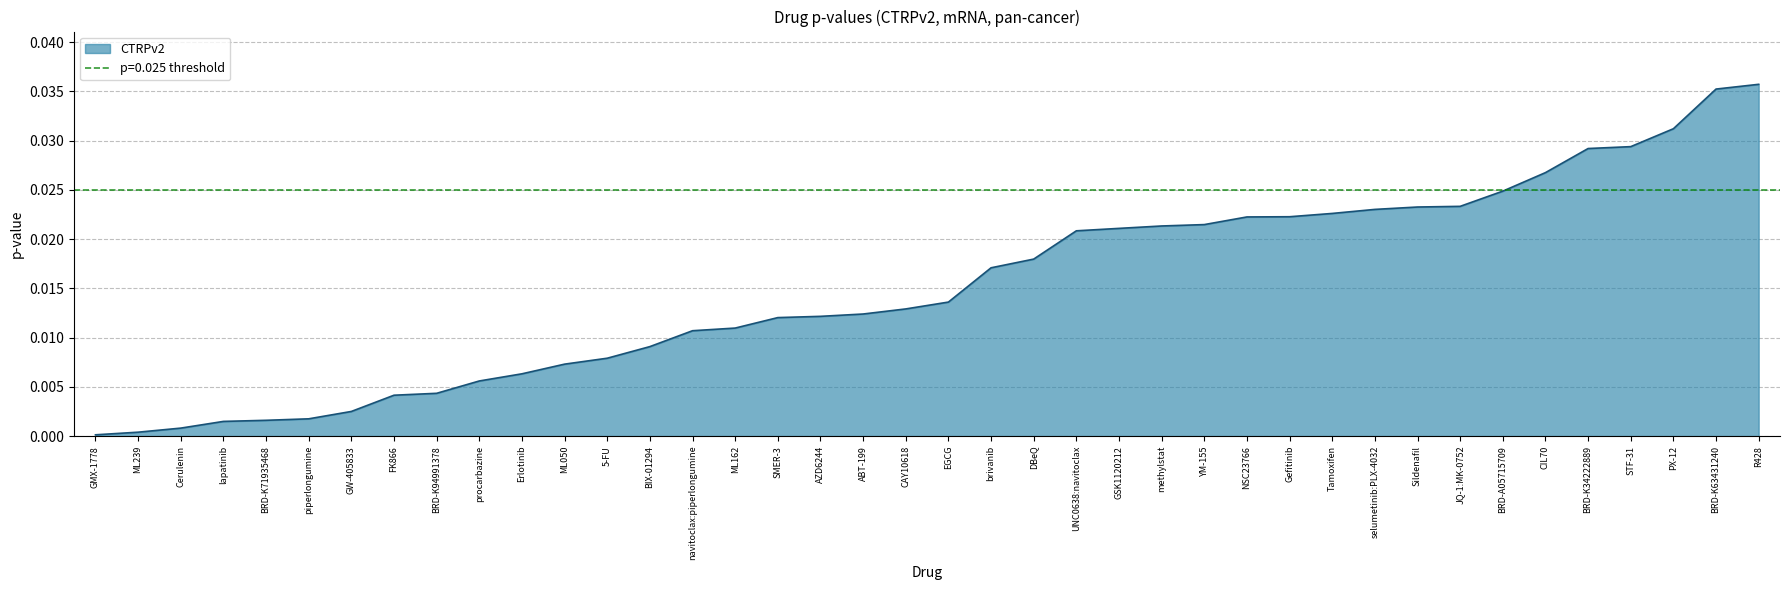

True or false: the data has more than 2 interior local peaks.

False